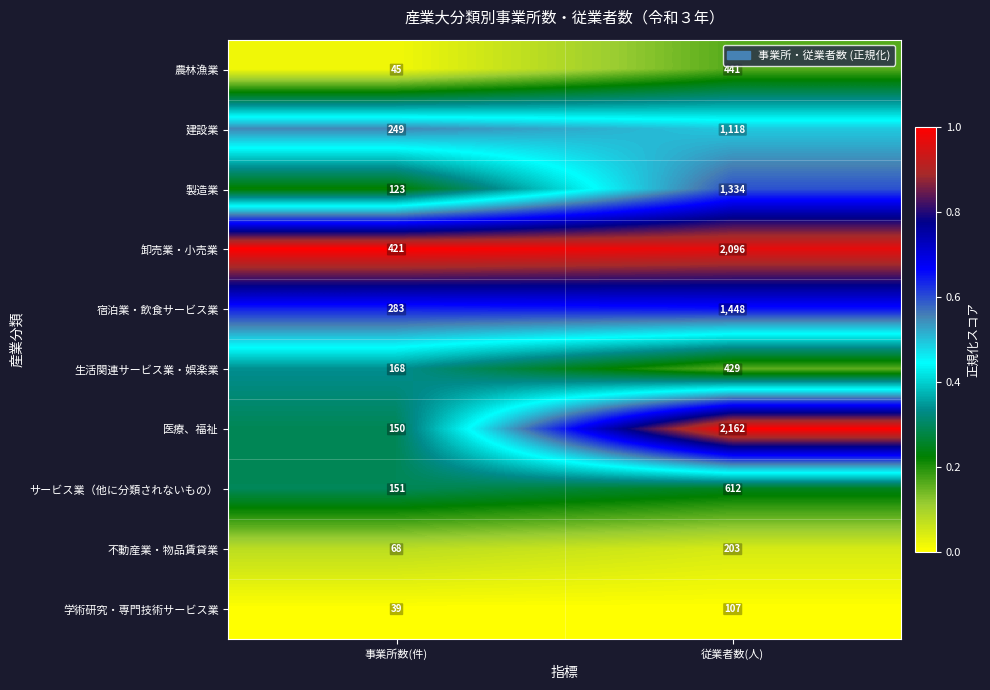

What is the total value across all series at 事業所数(件)?

1697